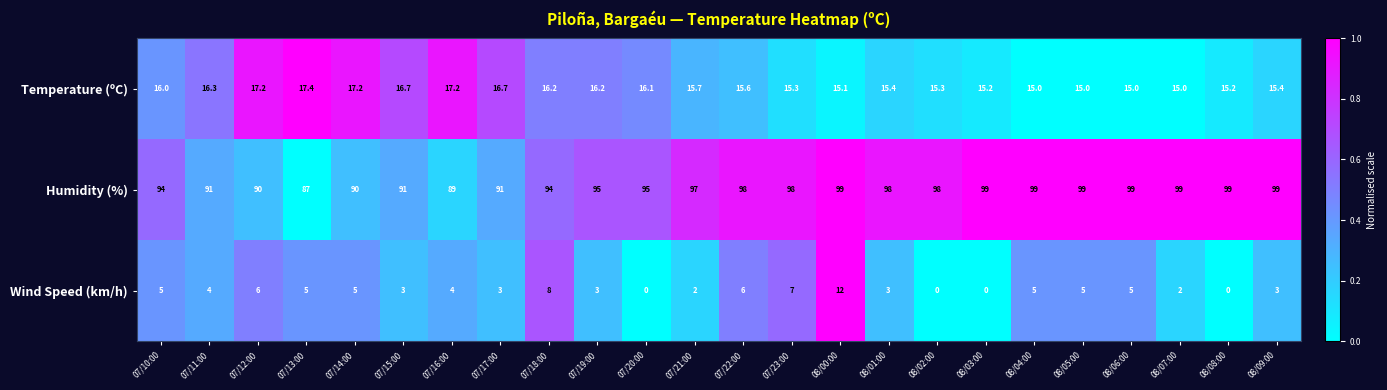

What is the spread (max minus min) of values at 07/11:00?

87.0